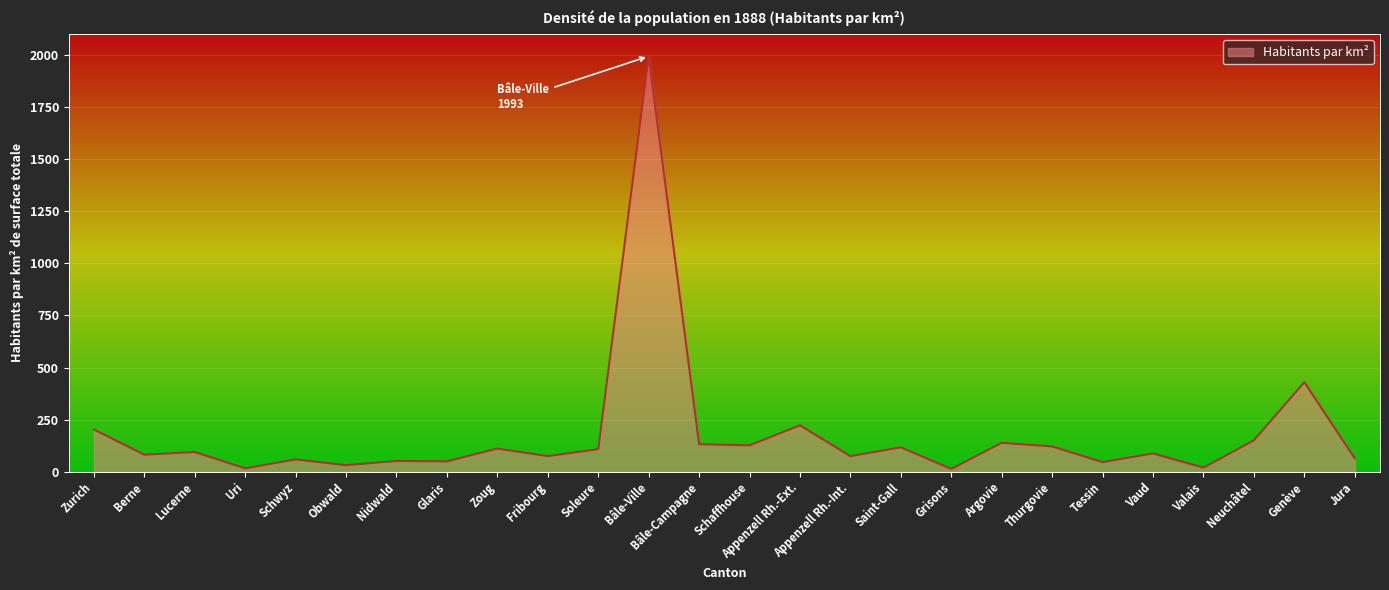

What is the maximum value shown in the chart?

1993.2